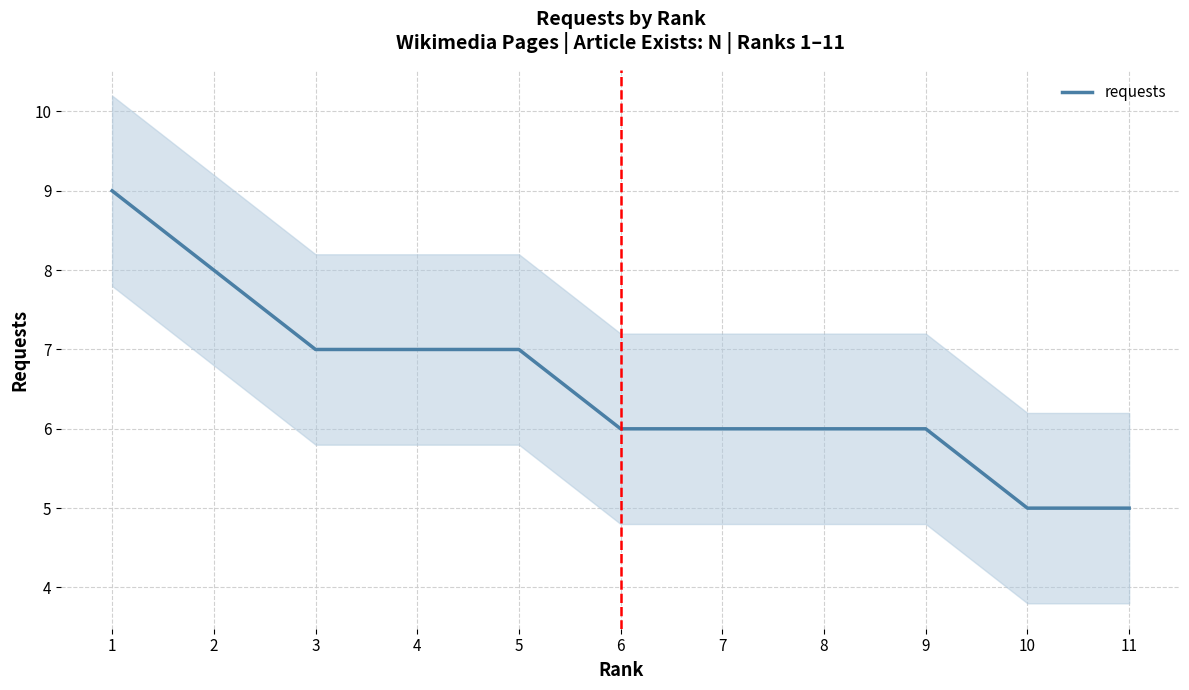

What is the change in value from 8 to 11?

-1